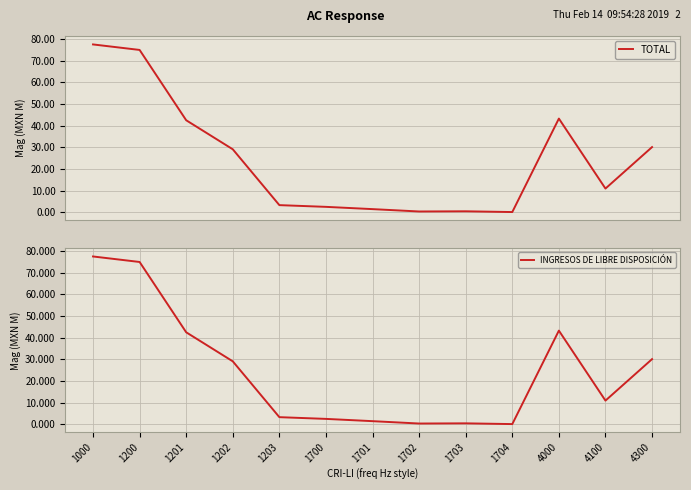

Where is the first local maximum for TOTAL?

1703